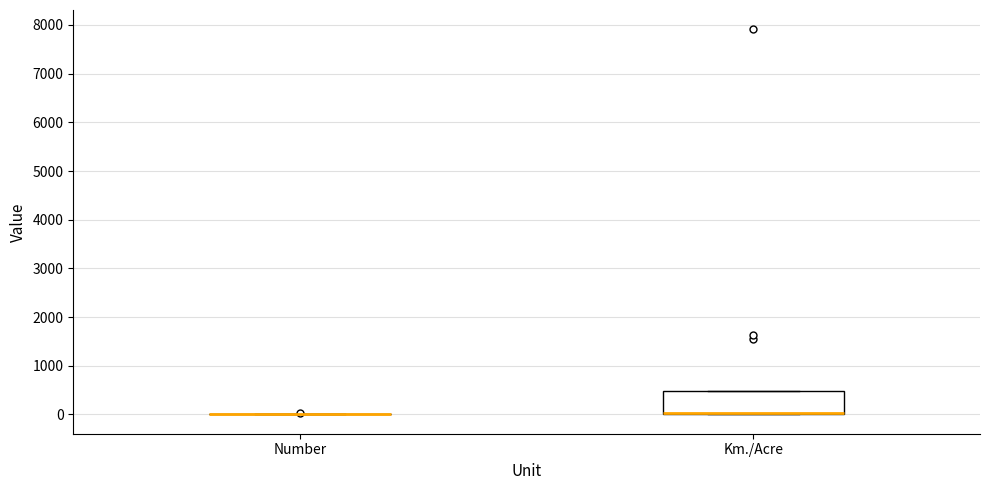

Reading left to right, transcribe this box plot: for each box, give where its median line is, the range the box spans, and where its two whiskers end, as read against the y-axis. The values are not printed on the chart, so give them approximately, as read against the axis.

Number: box collapsed to a line at 0, whiskers 0 to 0
Km./Acre: median 0 (drawn on the box's lower edge), box 0 to 500, whiskers 0 to 500